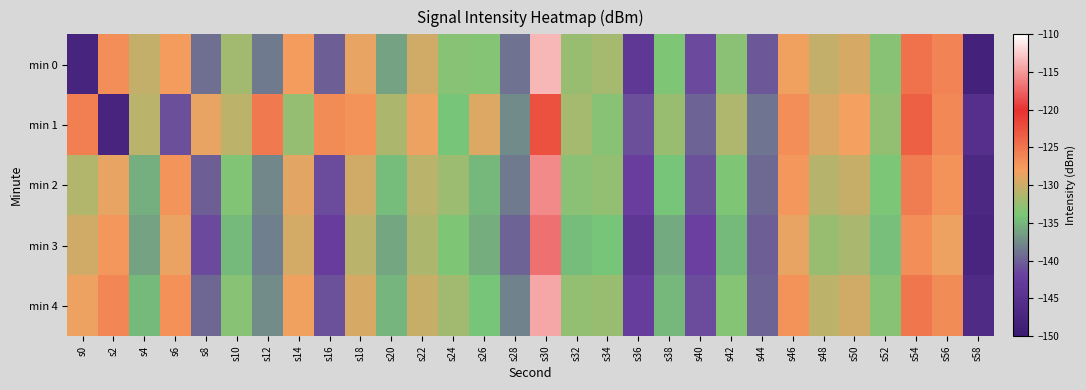

Count the number of categories in the chart.

30